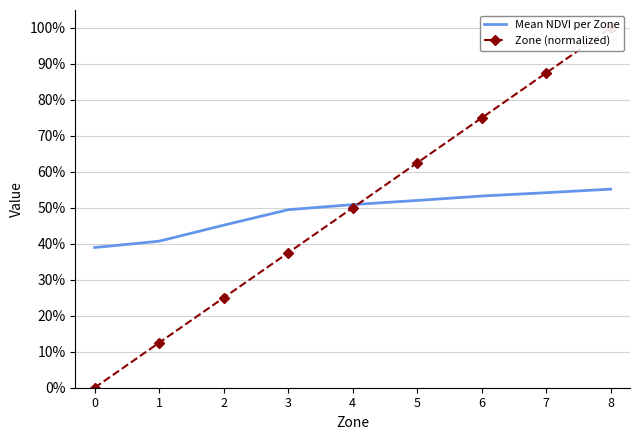

At 7, list the series in order from largest to smallest.

Zone (normalized), Mean NDVI per Zone